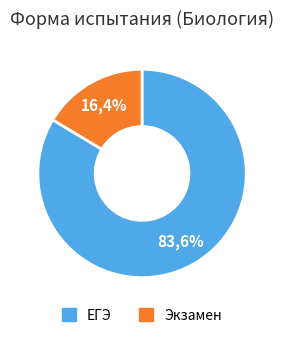

What is the total percentage of Экзамен and ЕГЭ?

100.0%